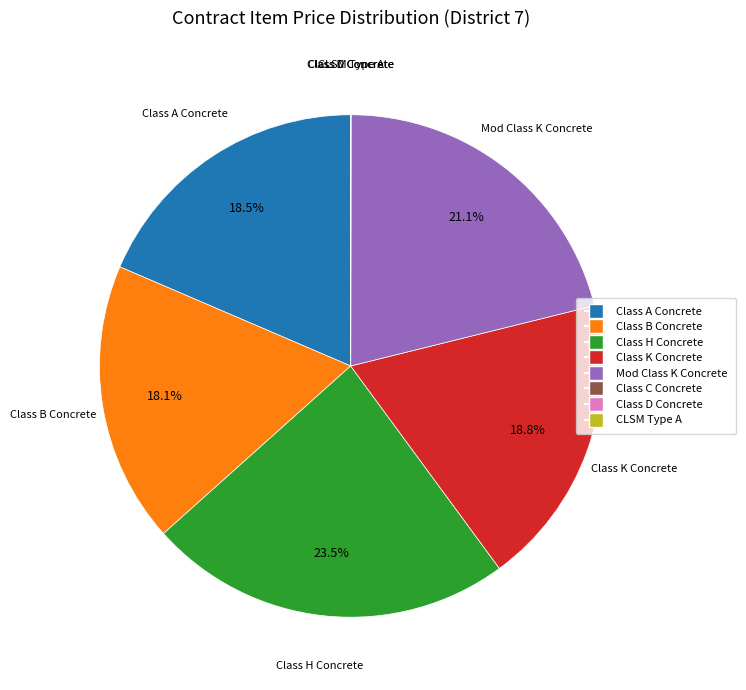

What is the ratio of the value at Mod Class K Concrete to the value at Class B Concrete?

1.2